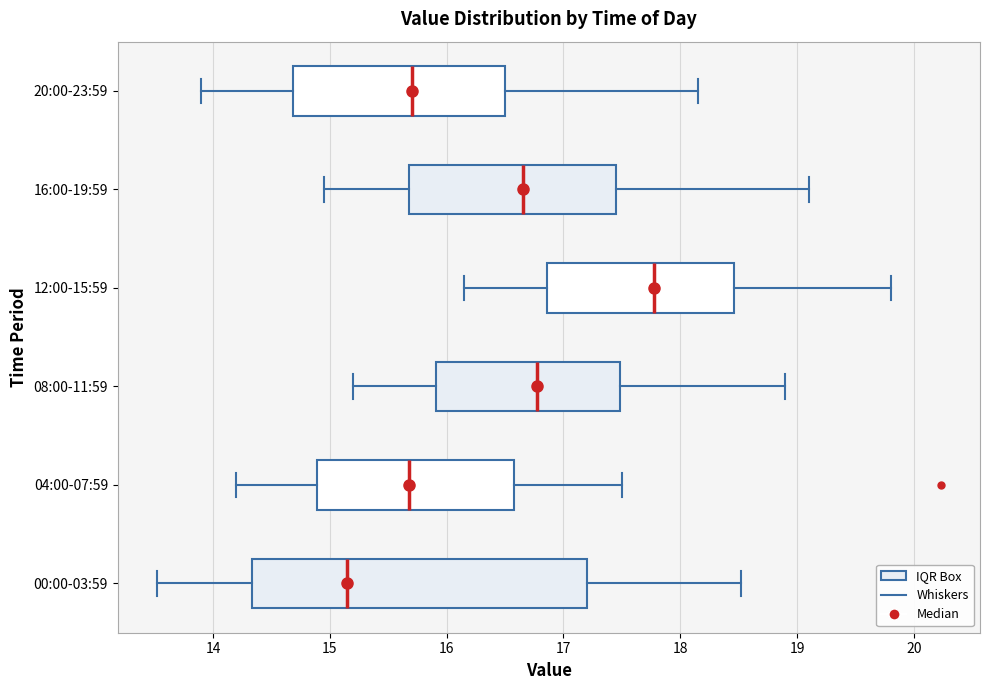

Which box's median line is the furthest to the right?

12:00-15:59